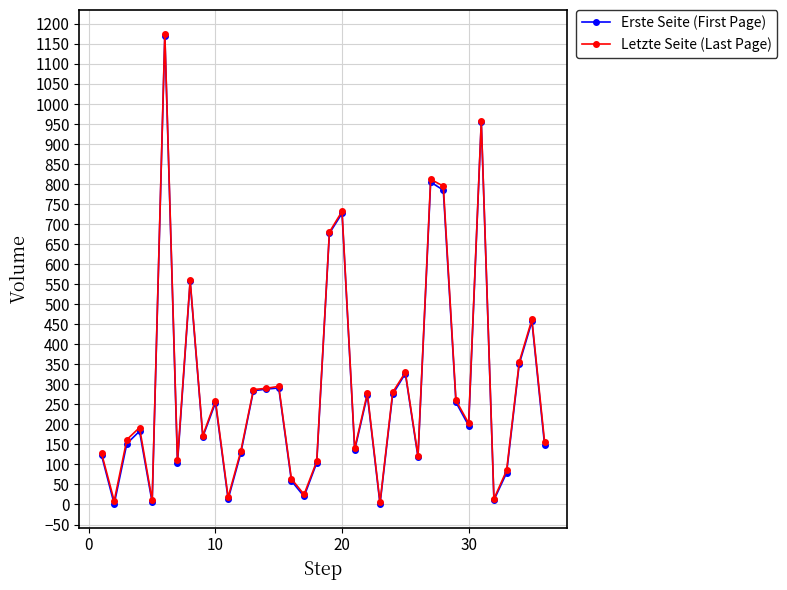

What is the greatest value displayed?

1176